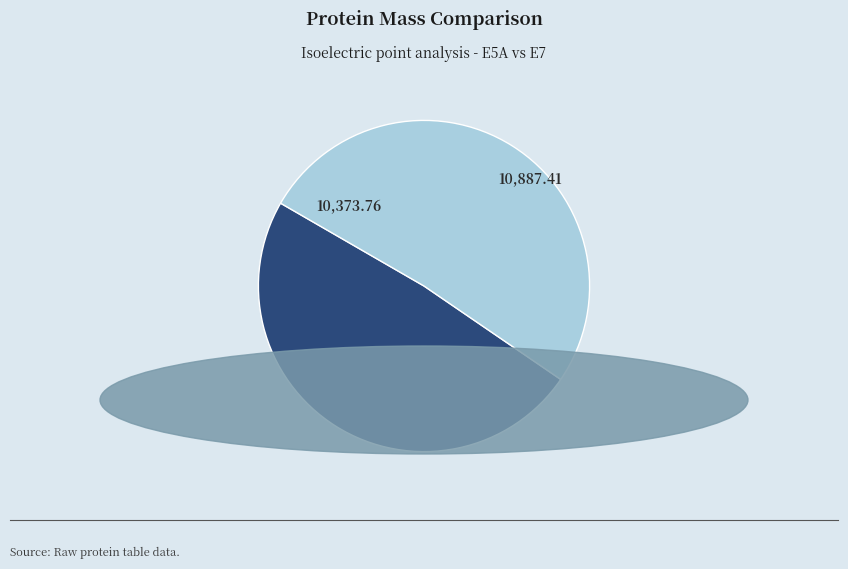

How many segments does this pie chart have?

2